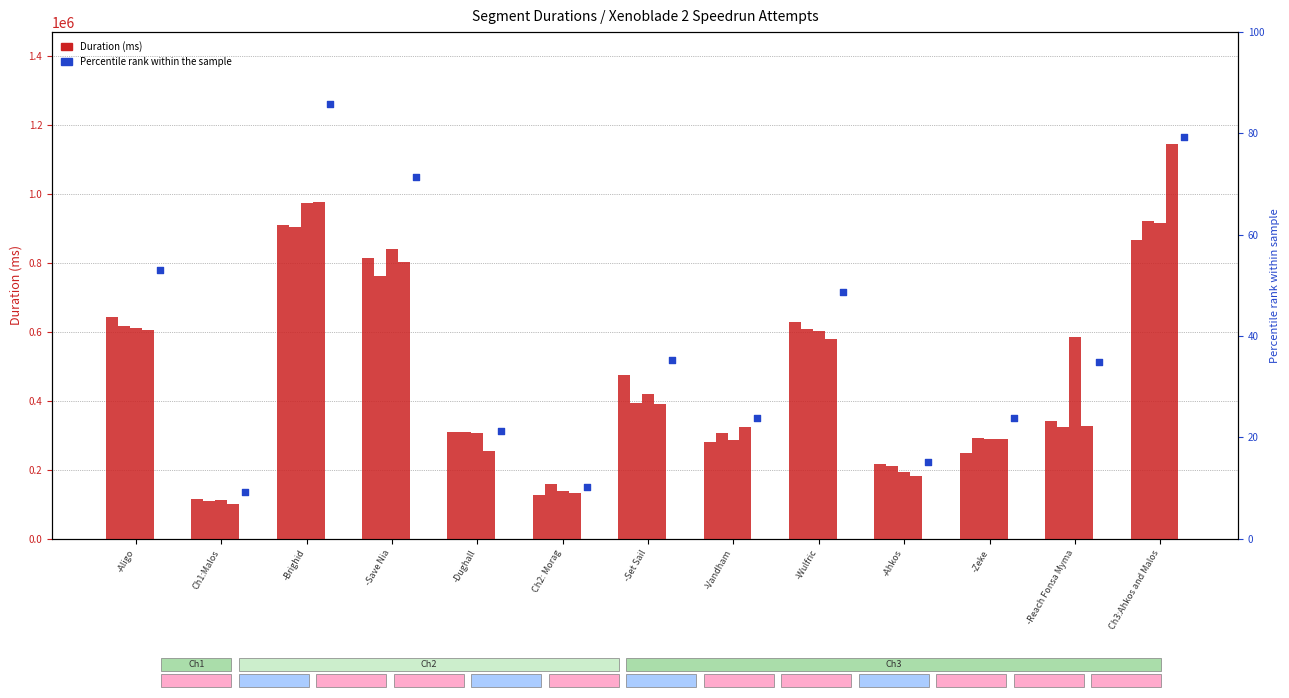

Is the value of Attempt #15 at Ch3:Ahkos and Malos greater than the value of Attempt #18 at -Aligo?

Yes